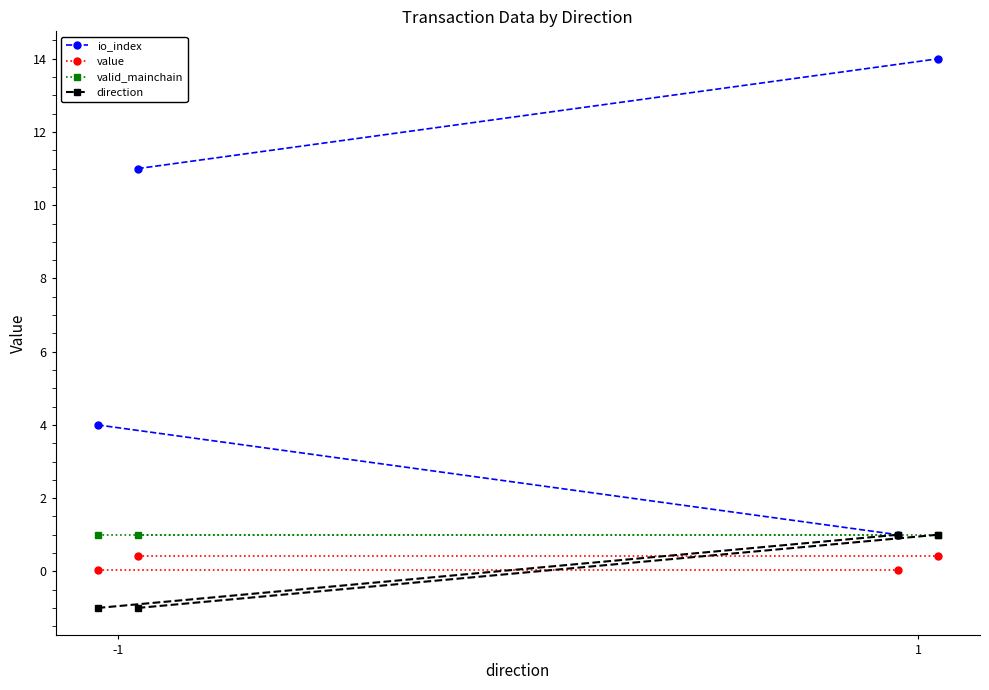

Which series changed the most between -1 and 1?

io_index